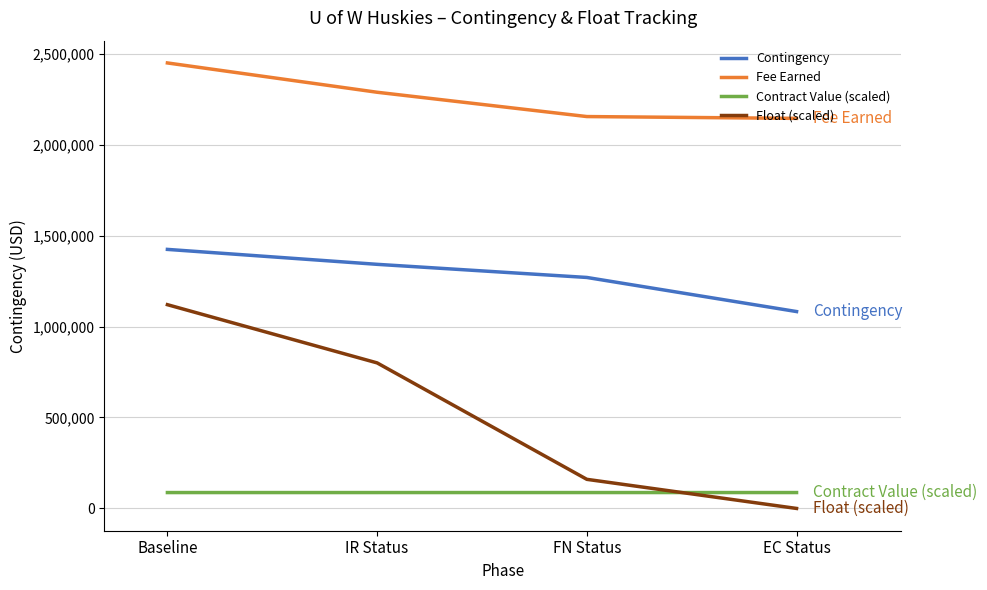

Is it true that Contract Value (scaled) equals 87333.3 at Baseline?

True